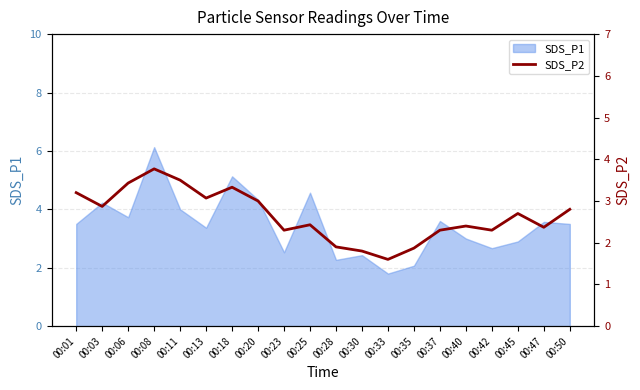

At which category does the data reach its first local peak?

00:08